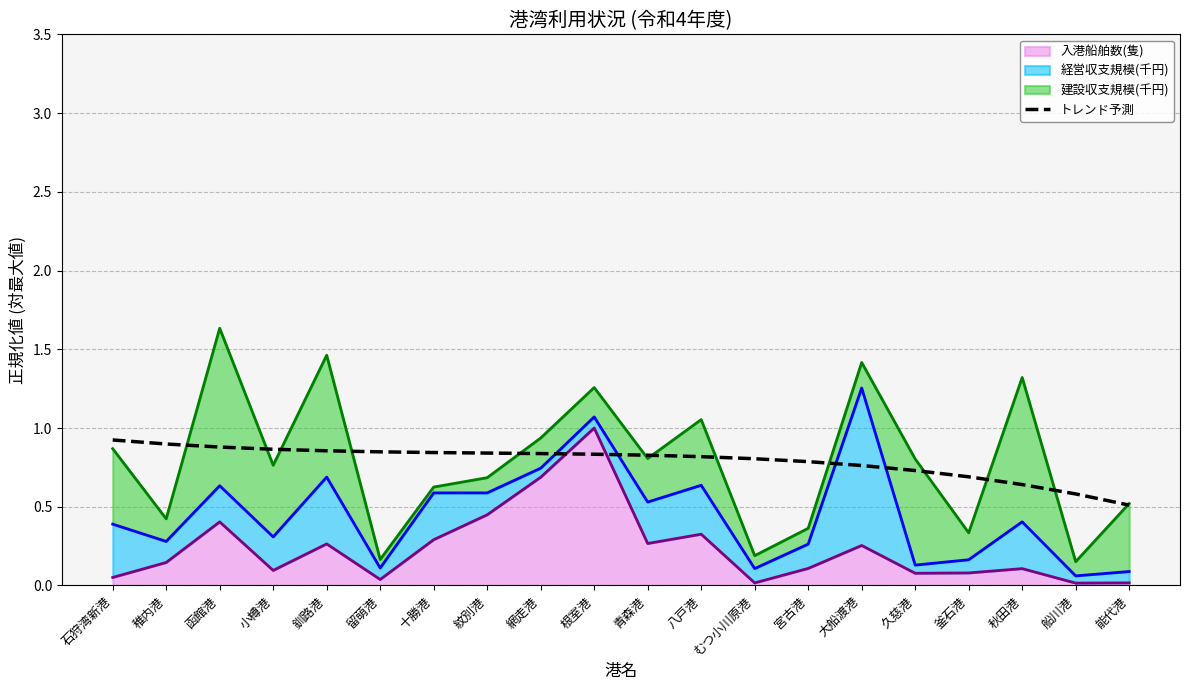

Which label corresponds to the smallest value in the chart?

能代港